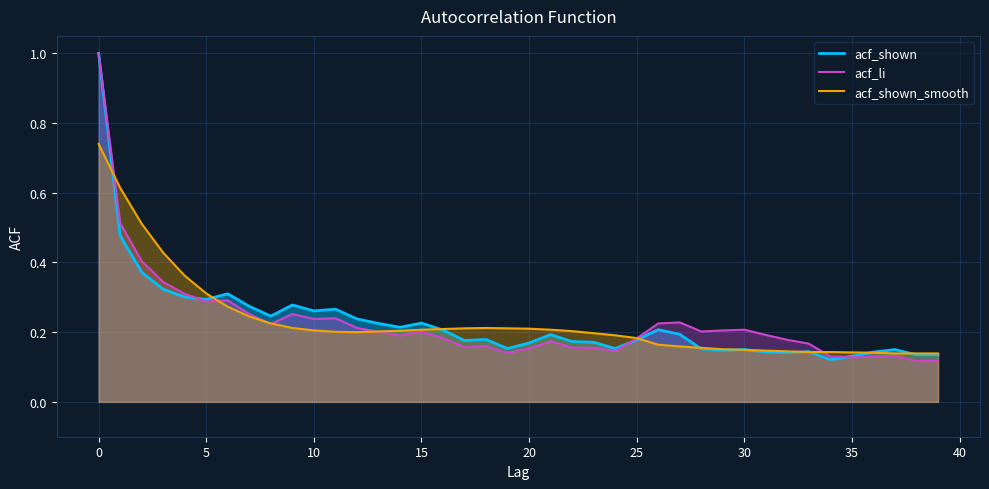

Which category has the highest value in the acf_shown series?

0